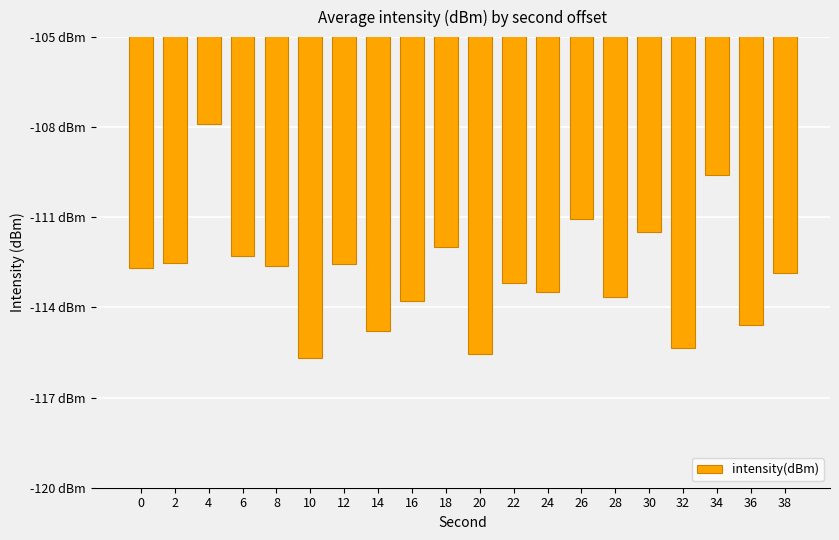

The value at 18 is -112.0. True or false?

True